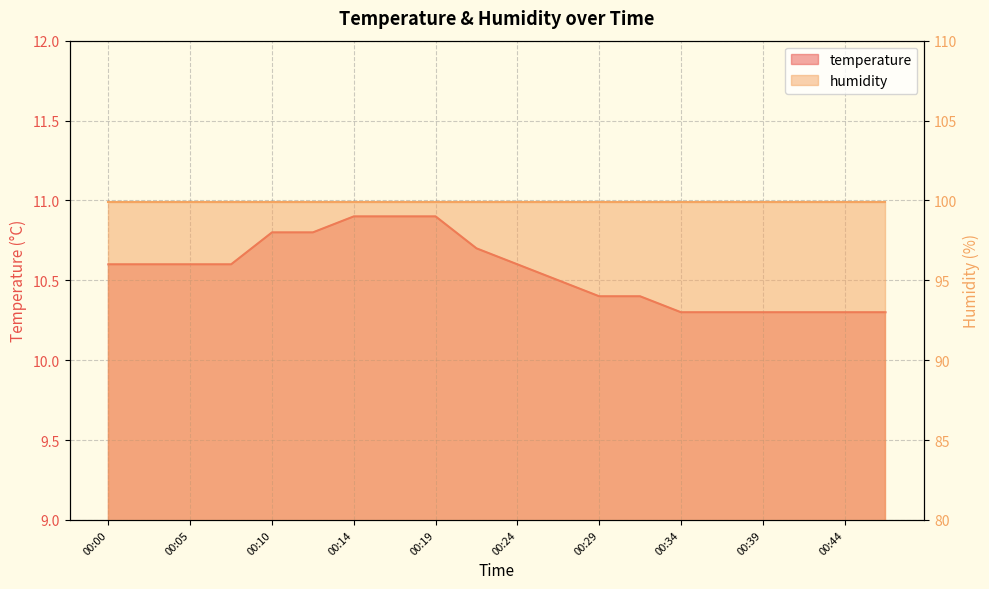

What is the value of the 16th point from the left?

10.3